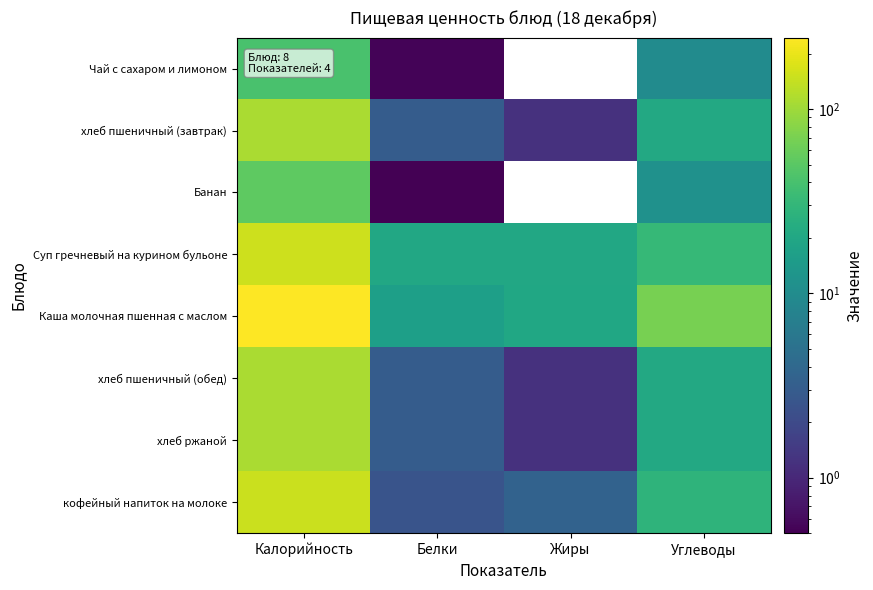

Where is Каша молочная пшенная с маслом nearest to the value 130?

Углеводы